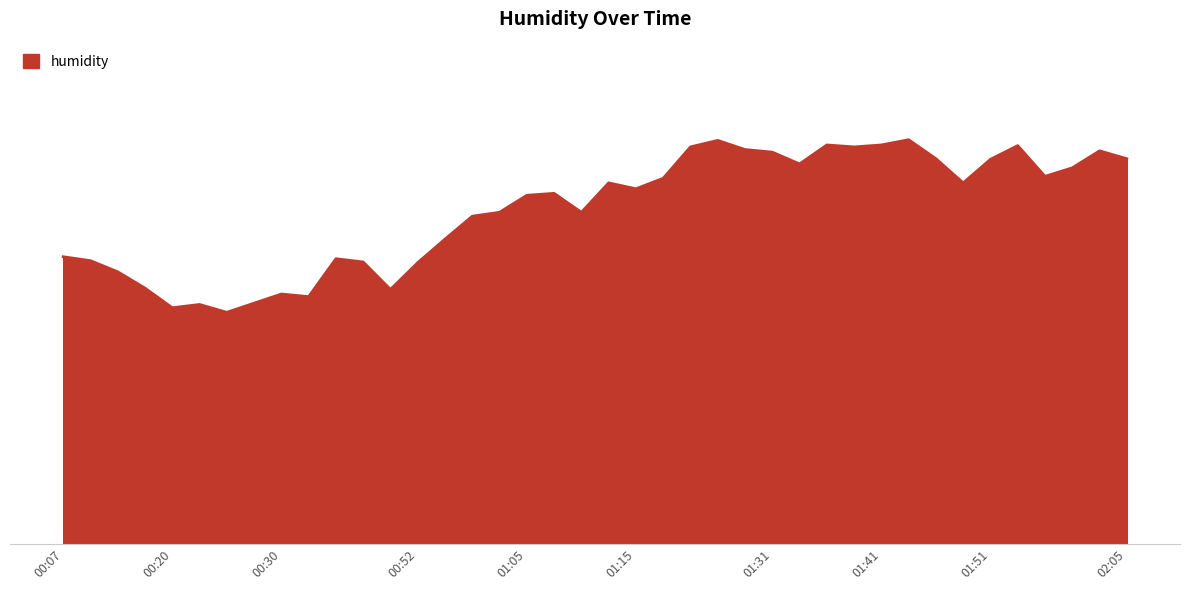

Is this an area chart (filled region under the line)?

Yes